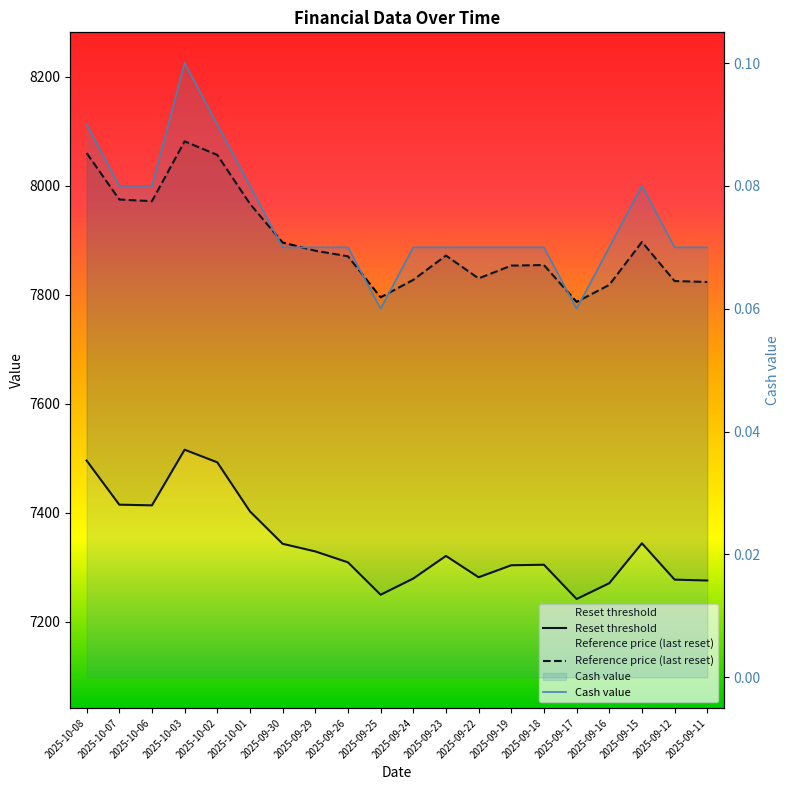

At how many categories does at least one series exceed 6088?

20